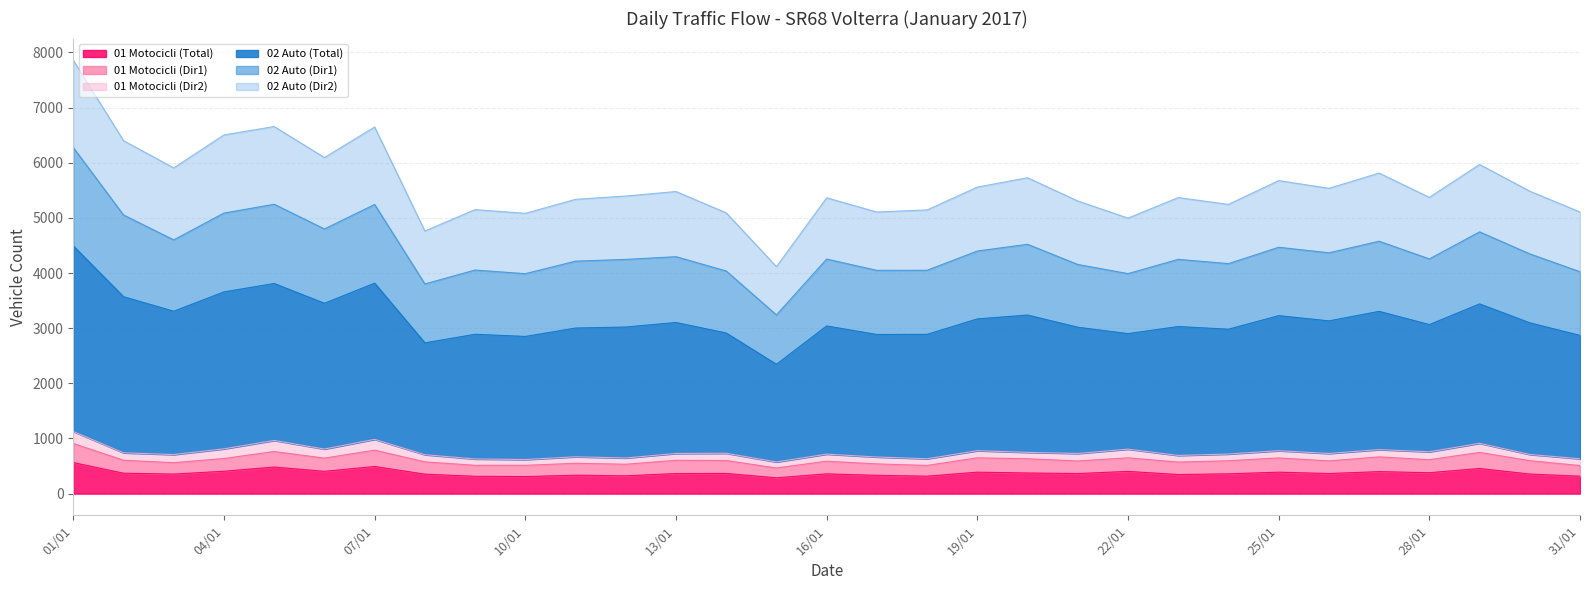

Which series has the largest range (max minus min)?

02 Auto (Total)